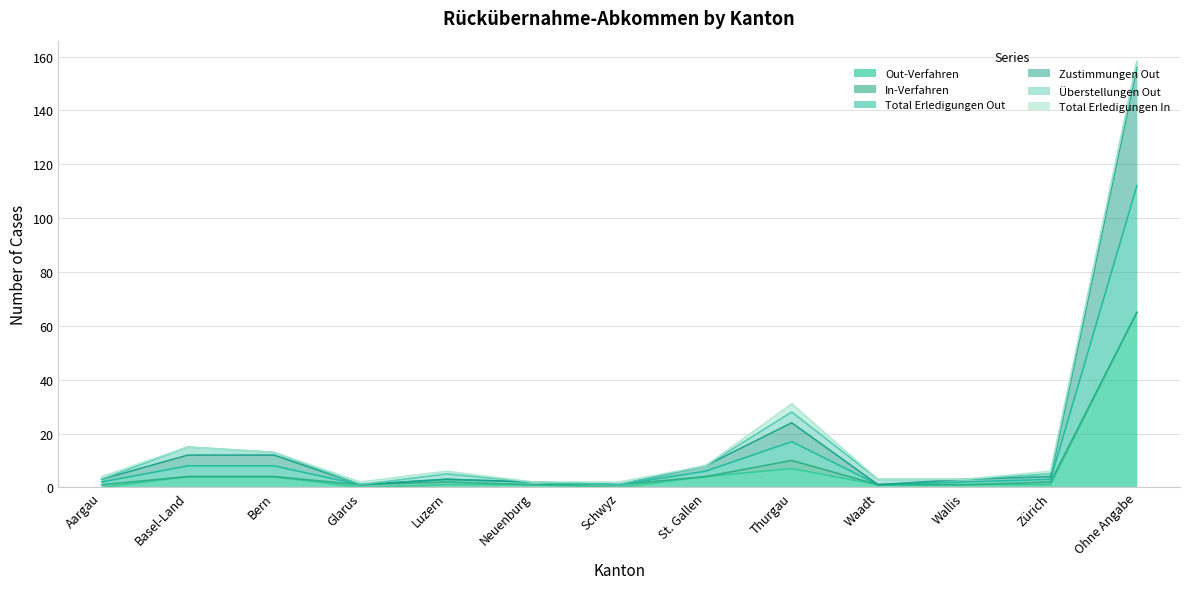

How many lines are shown in the chart?

6